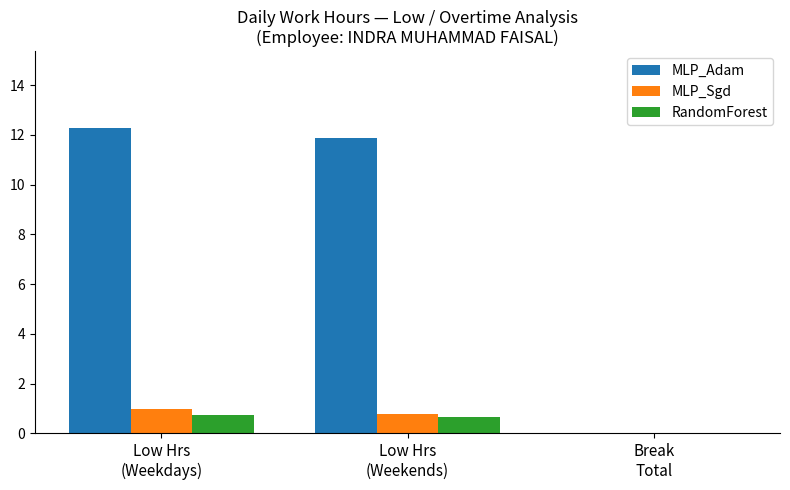

What is the difference between the MLP_Adam values at Low Hrs
(Weekends) and Break
Total?

11.9